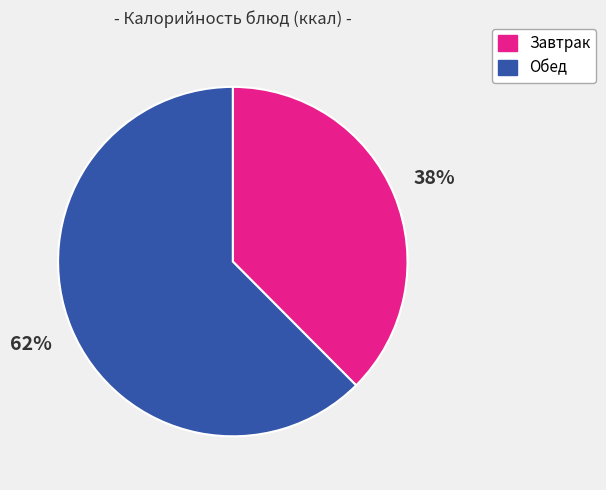

What percentage is the Обед slice, to the nearest percent?

62%